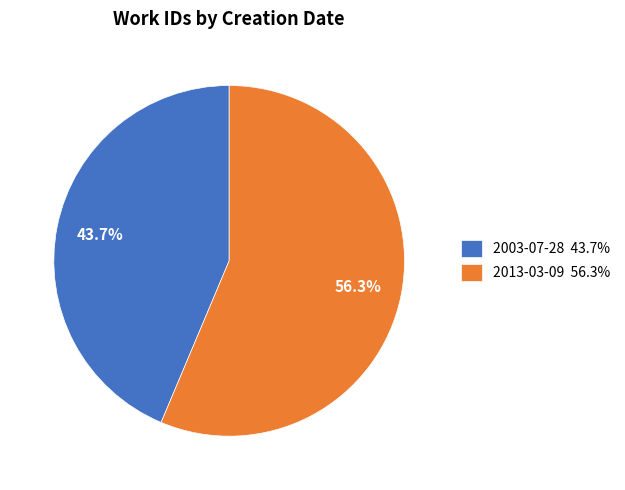

How many segments does this pie chart have?

2